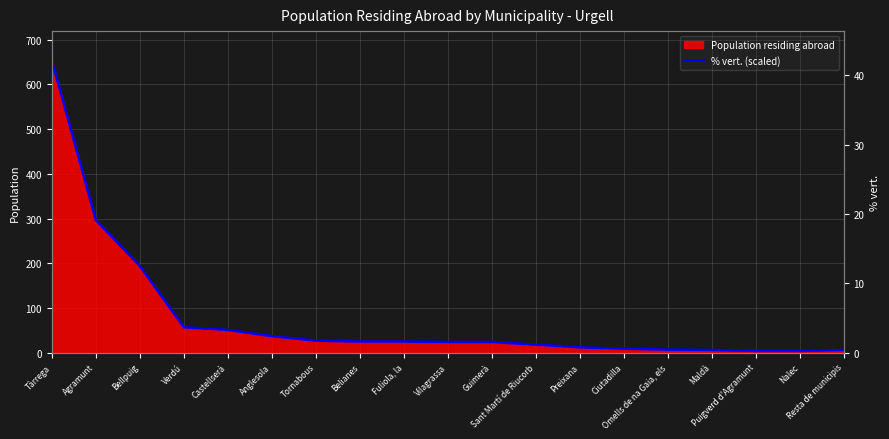

What is the average value?

78.0